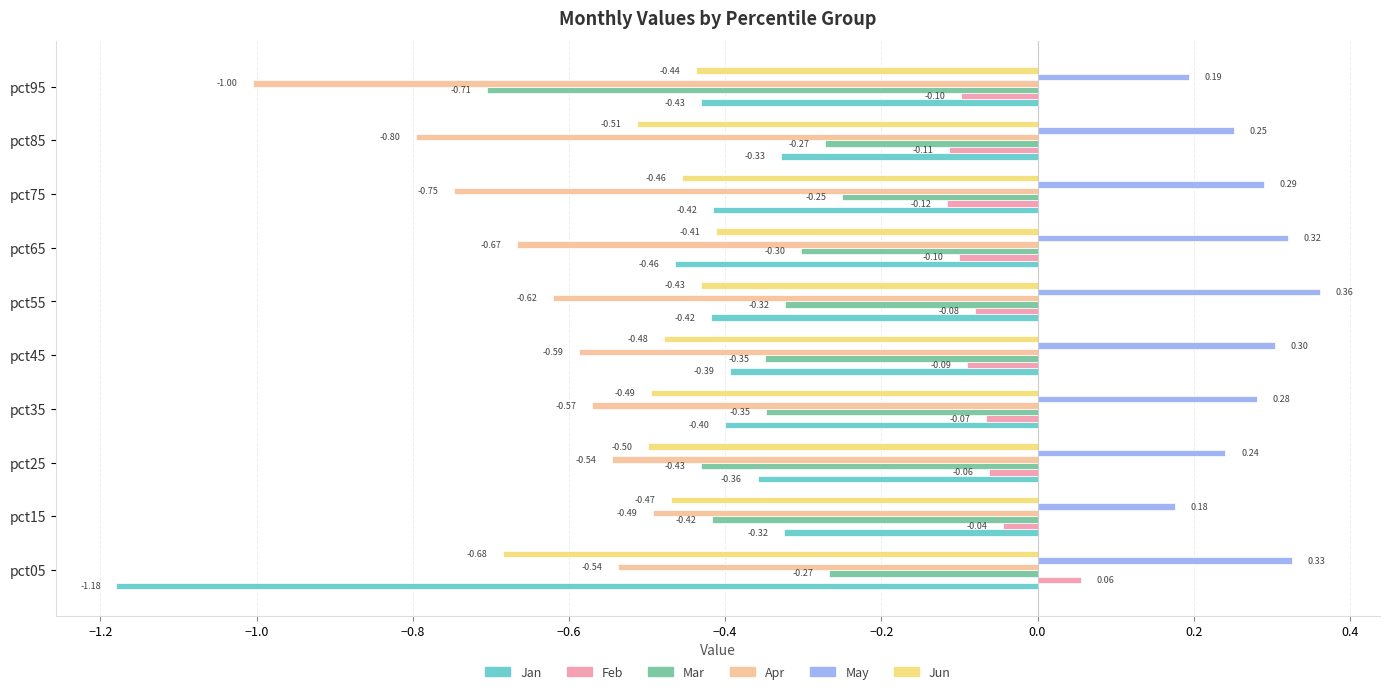

What is the total value across all series at pct45?

-1.6